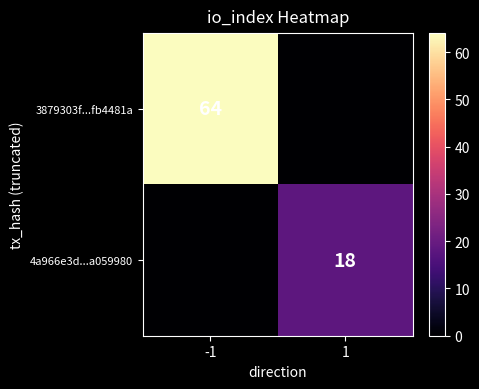

Is it true that 3879303f...fb4481a equals 24 at -1?

False